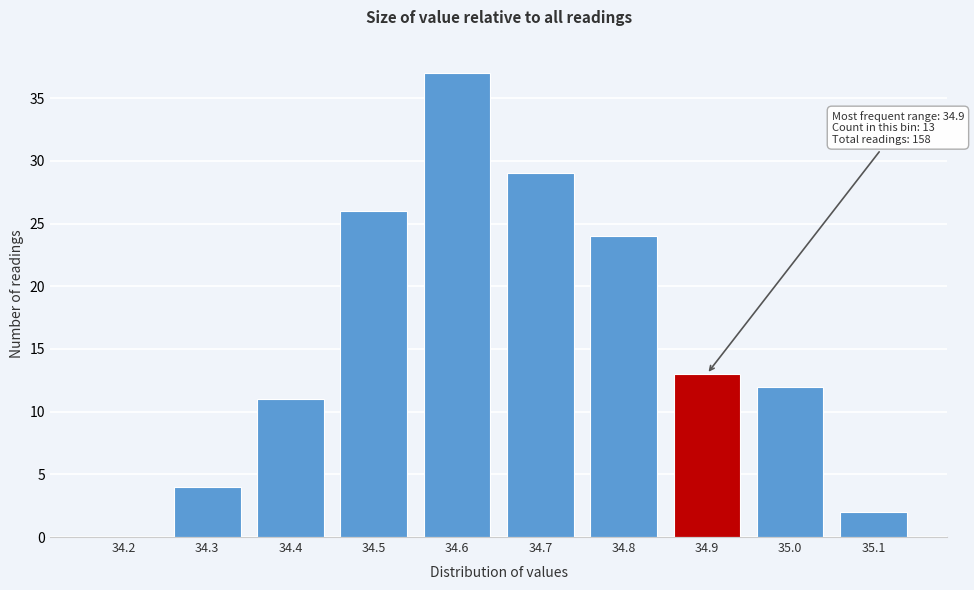

Reading left to right, list all the values displayed in this chart.

34.2=0	34.3=4	34.4=11	34.5=26	34.6=37	34.7=29	34.8=24	34.9=13	35.0=12	35.1=2